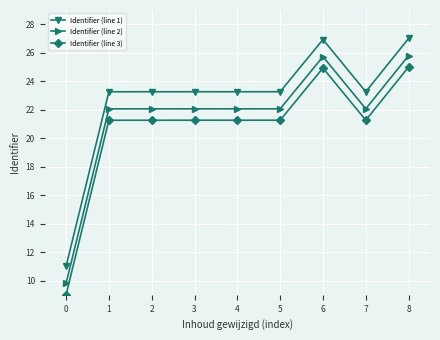

At which label does Identifier (line 2) reach its minimum?

0